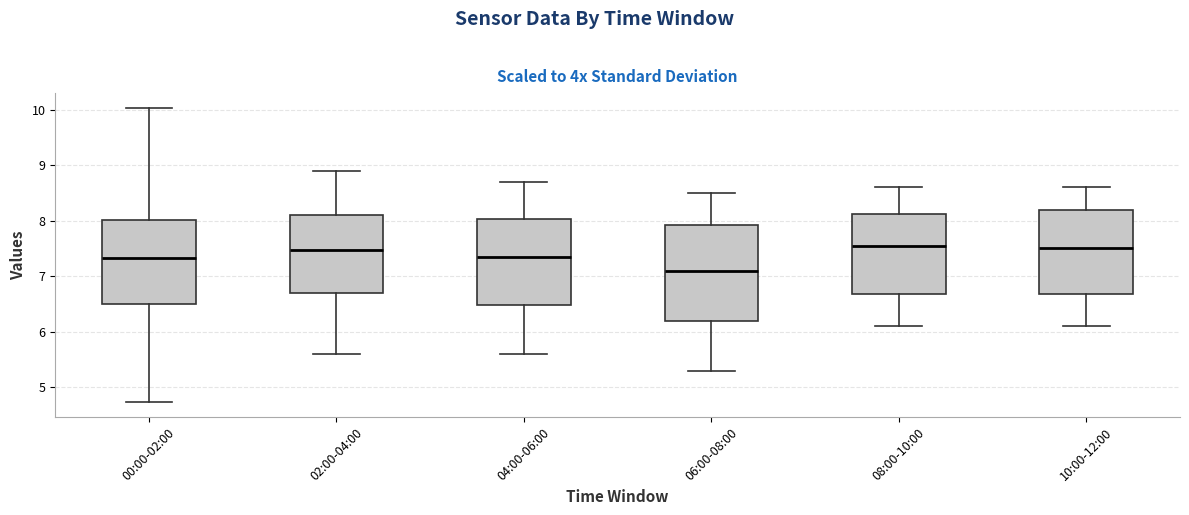

Where does the lower whisker of the box for 10:00-12:00 end on the y-axis? The values are not printed on the chart, so give them approximately, as read against the axis.

6.1